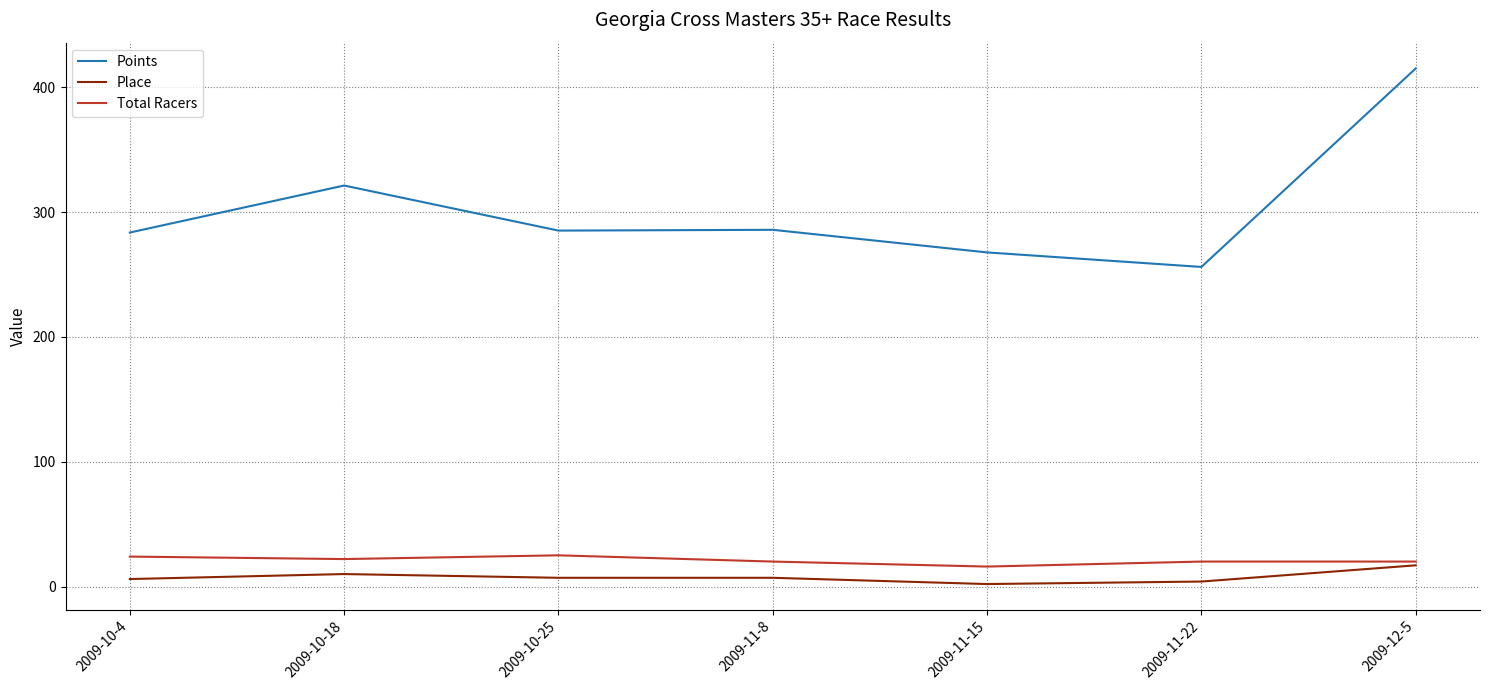

What is the difference between the maximum and minimum values in the Place series?

15.0